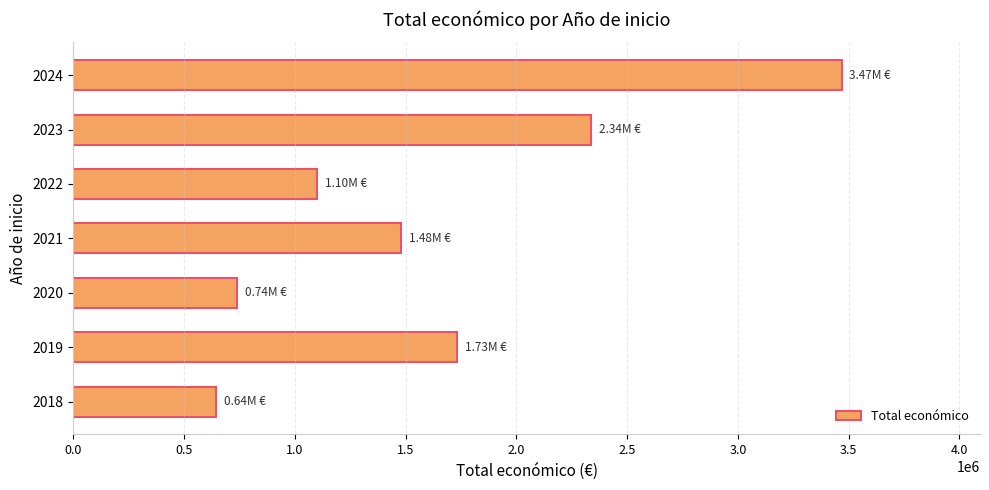

How many data points are less than 1479330?

3